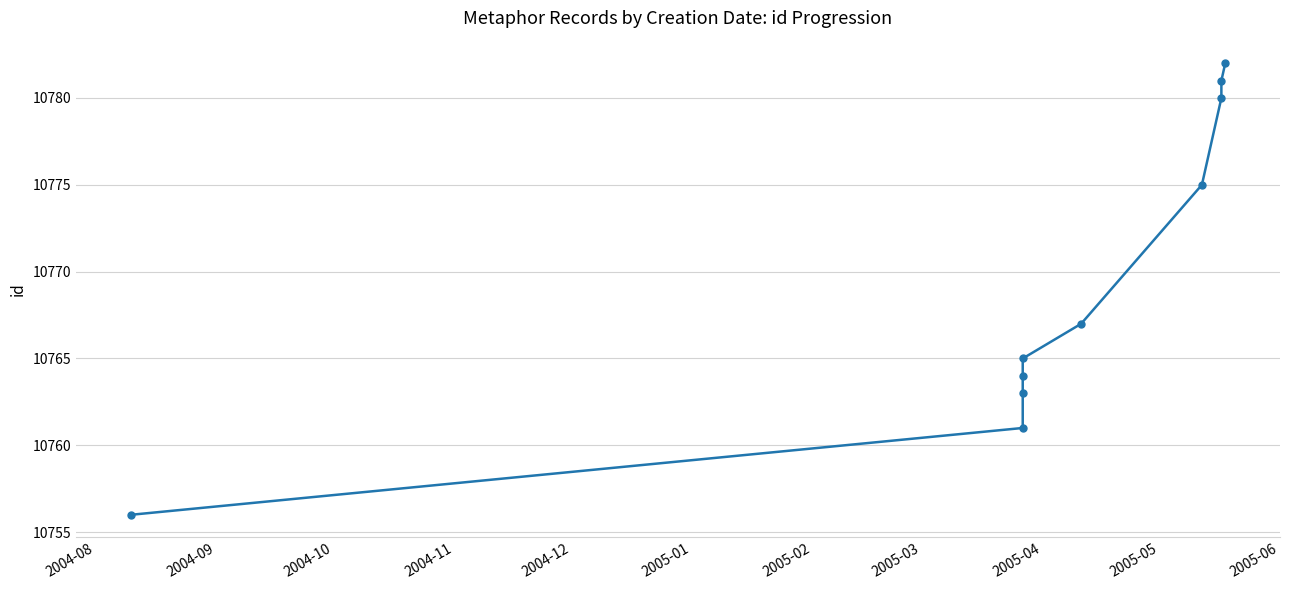

The chart shows a value of 16164 at 2005-05. True or false?

False